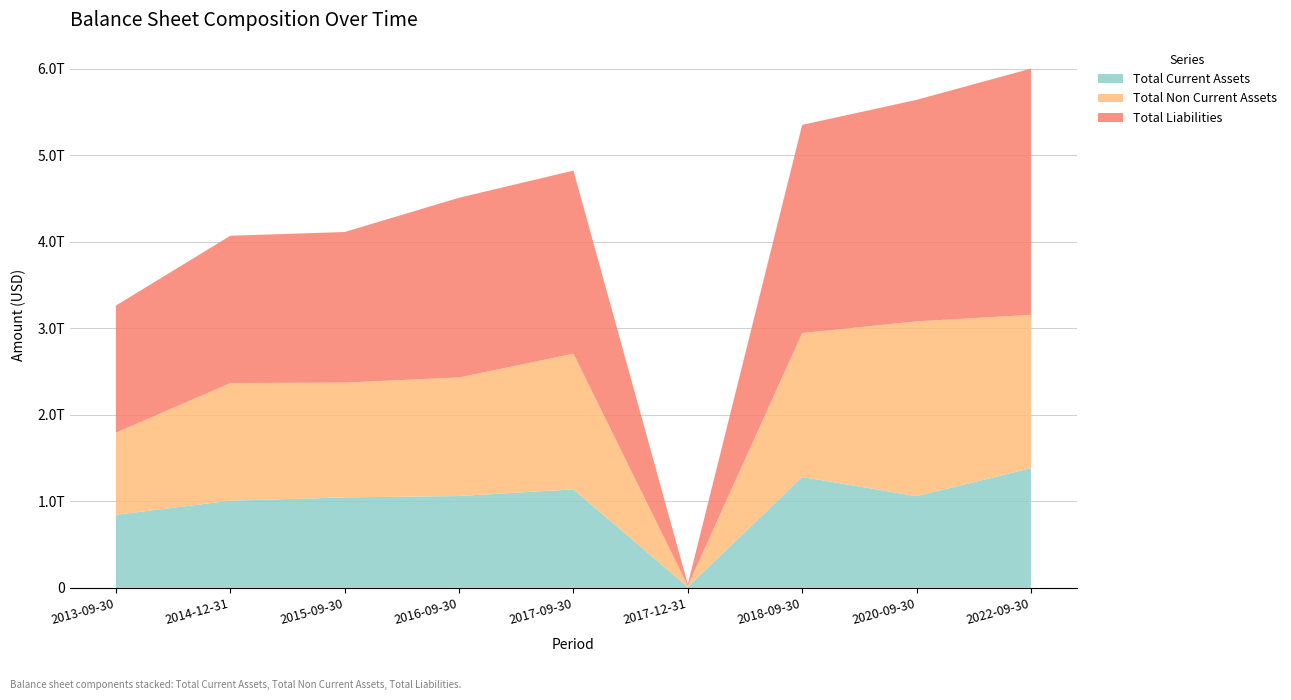

Reading right to left, list all the values displayed in this chart.

Total Current Assets: 1382975500000	1060099000000	1281348200000	9950000000	1138044800000	1061752000000	1045542500000	1007208700000	844501100000
Total Non Current Assets: 1773421700000	2021442400000	1664704100000	14574000000	1569509700000	1371009400000	1327521900000	1360173300000	949553000000
Total Liabilities: 2847754600000	2561171700000	2407291800000	16241000000	2117240100000	2077773000000	1741518500000	1703736400000	1470228300000